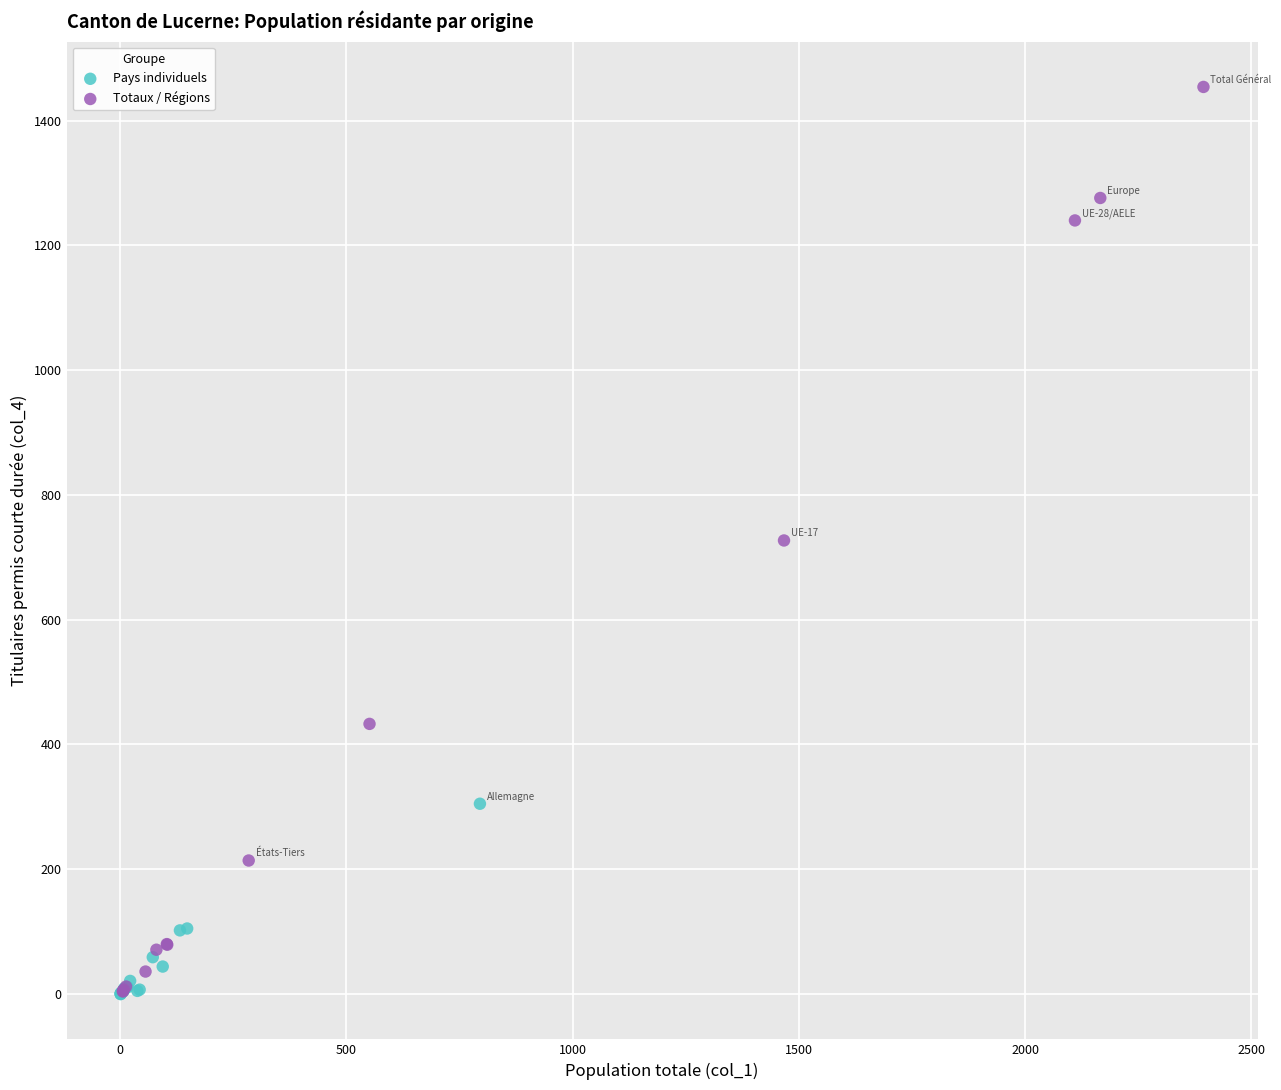

Which series has the widest spread of Y values?

Totaux / Régions